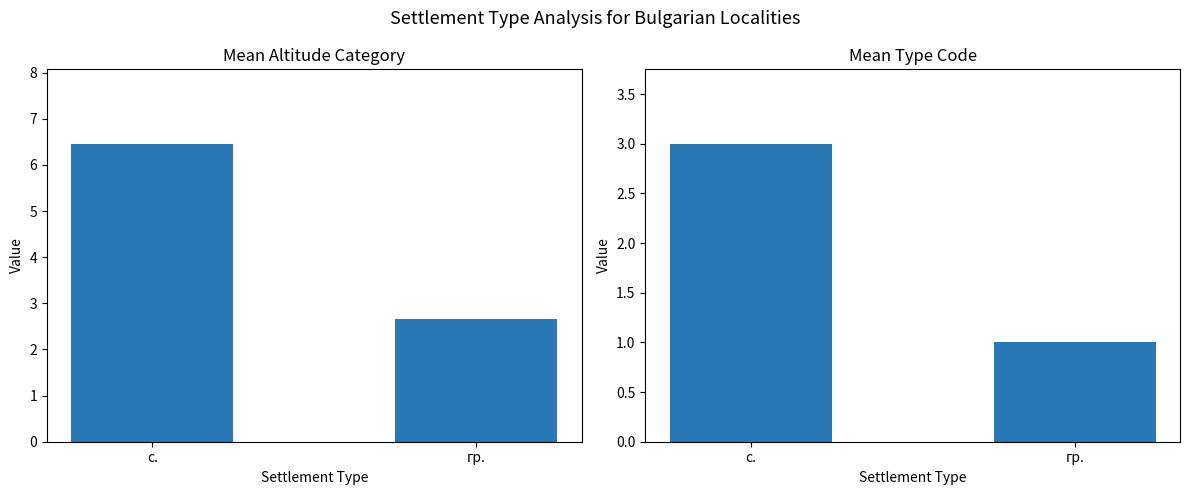

What is the sum of all Mean Type Code (col_13) values?

4.0